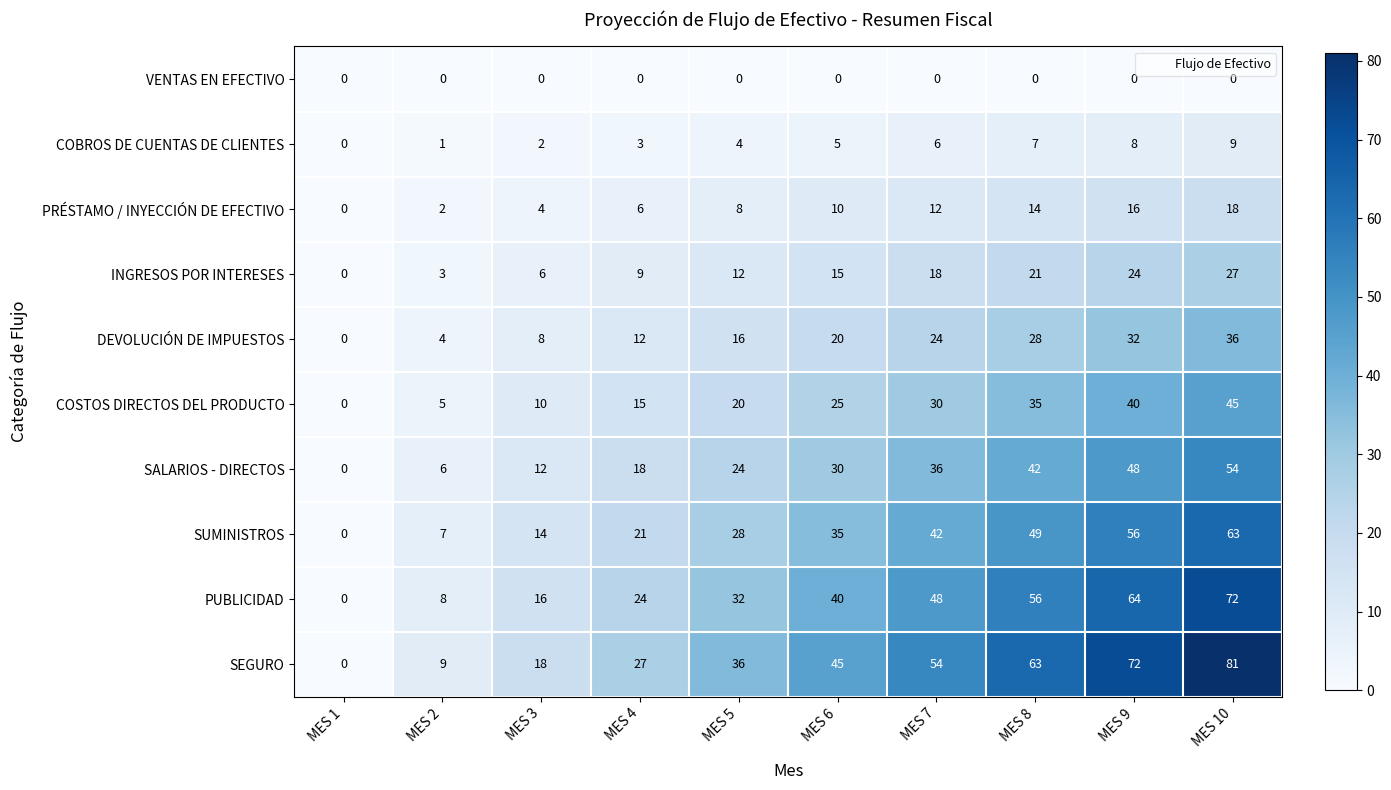

The PRÉSTAMO / INYECCIÓN DE EFECTIVO series shows 13 at MES 5. True or false?

False